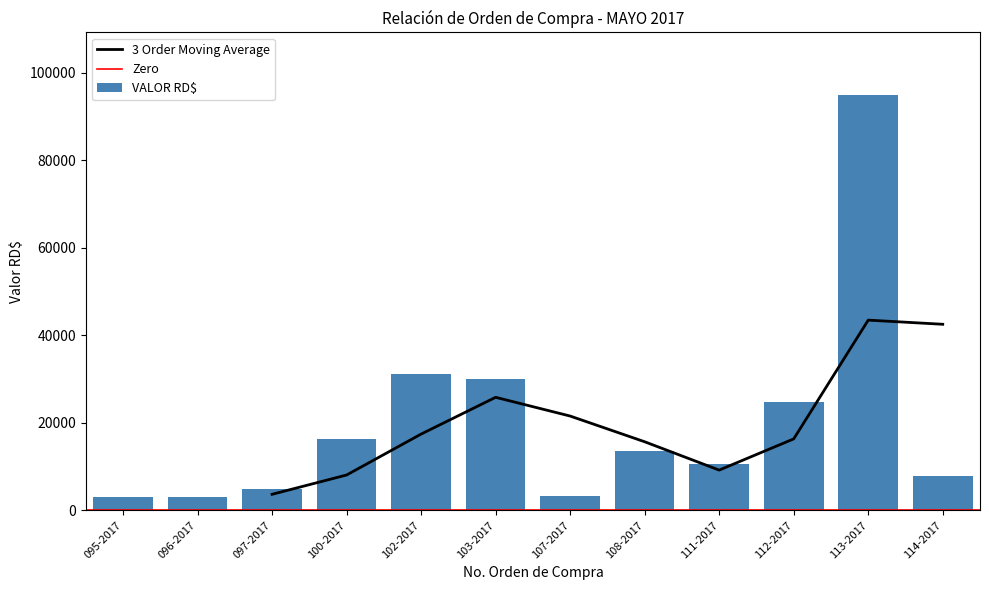

What is the difference between the maximum and minimum values?

92024.0